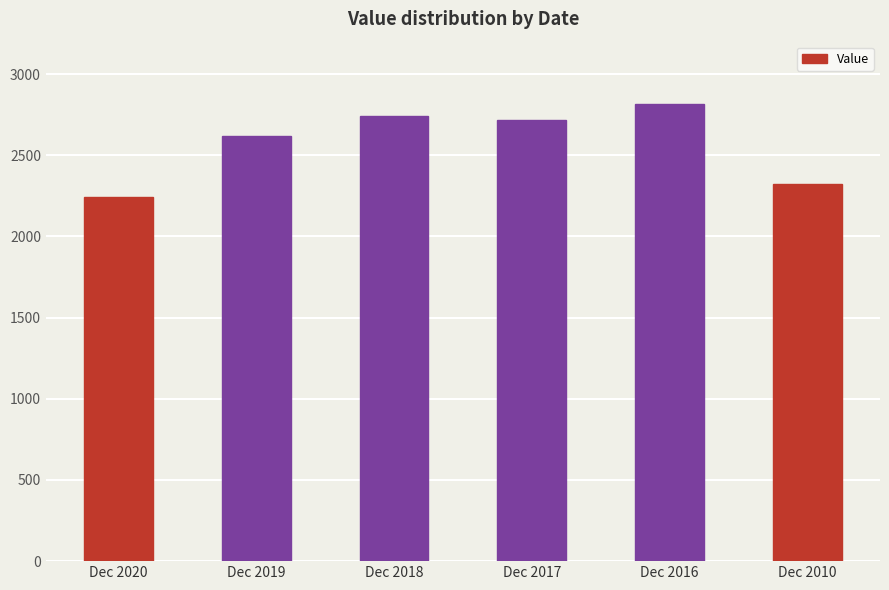

List the labels in order of value, smallest first.

Dec 2020, Dec 2010, Dec 2019, Dec 2017, Dec 2018, Dec 2016